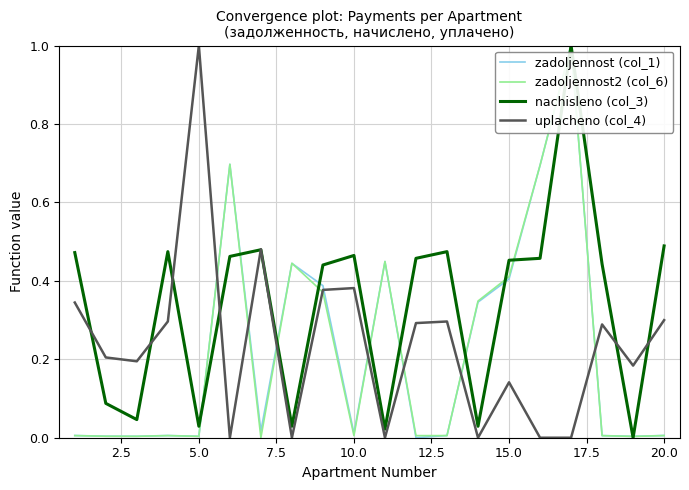

Which series has the largest total across all categories?

nachisleno (col_3)